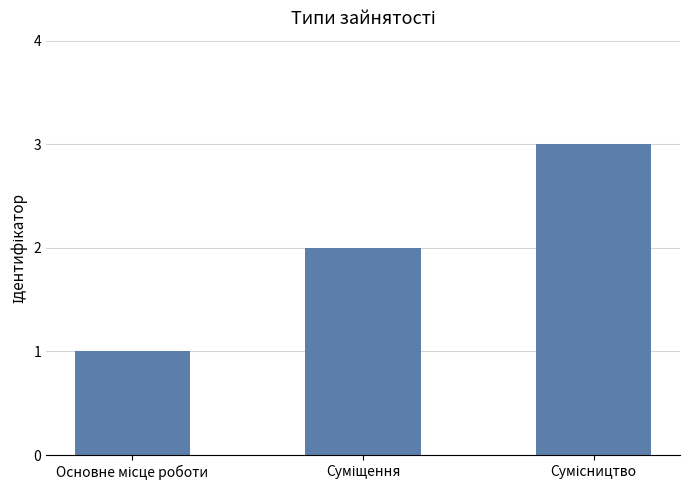

What is the maximum value shown in the chart?

3